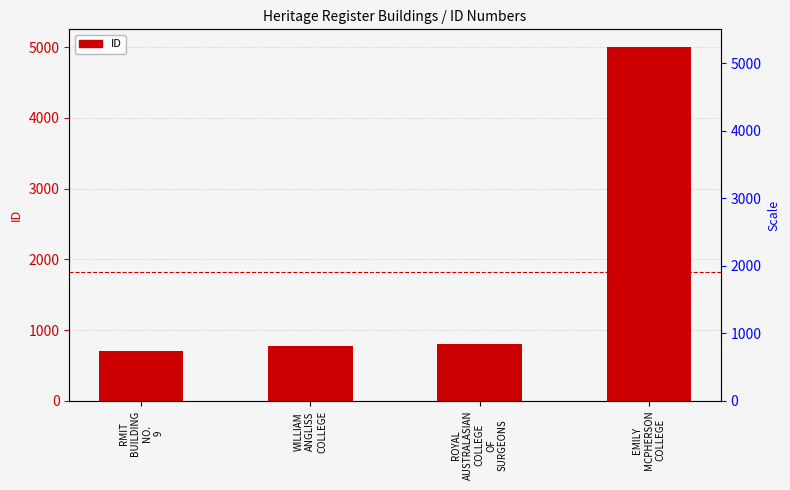

Where does the data first go above 803?

EMILY
MCPHERSON
COLLEGE